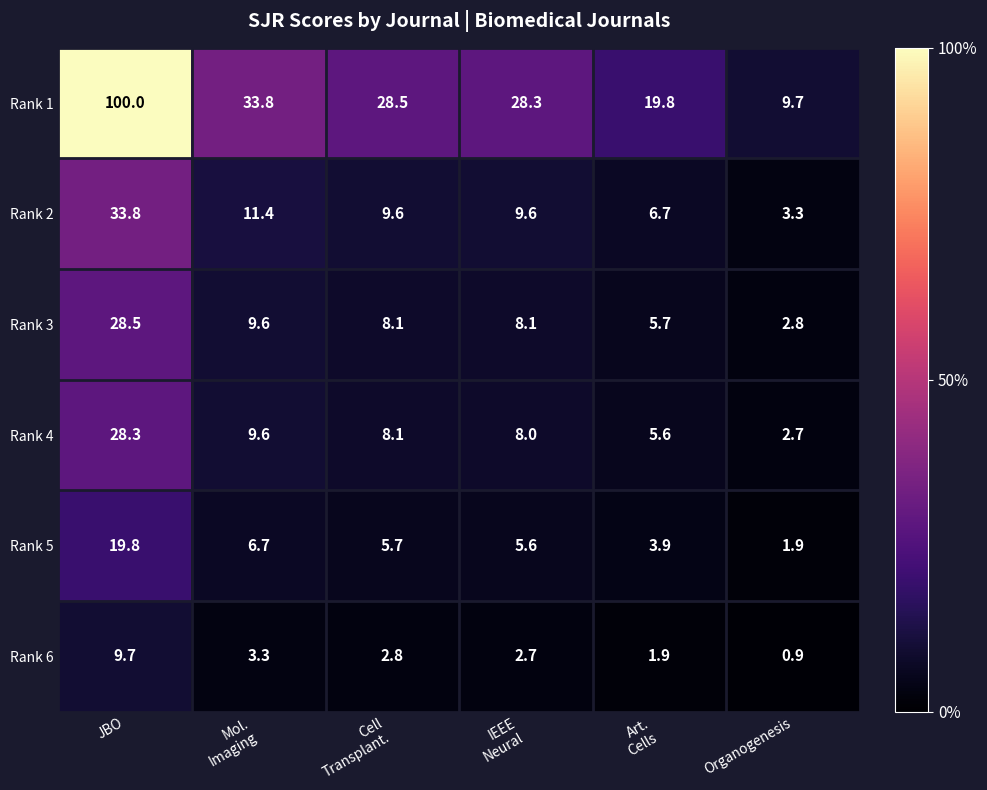

What is the sum of all Rank 5 values?

43.6